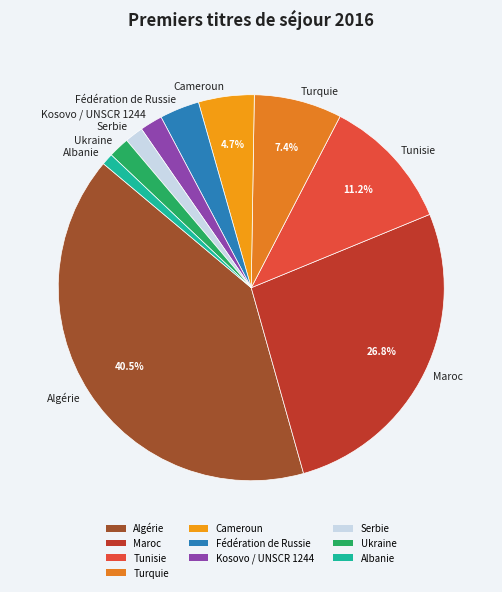

Does Tunisie account for over 50% of the chart?

No